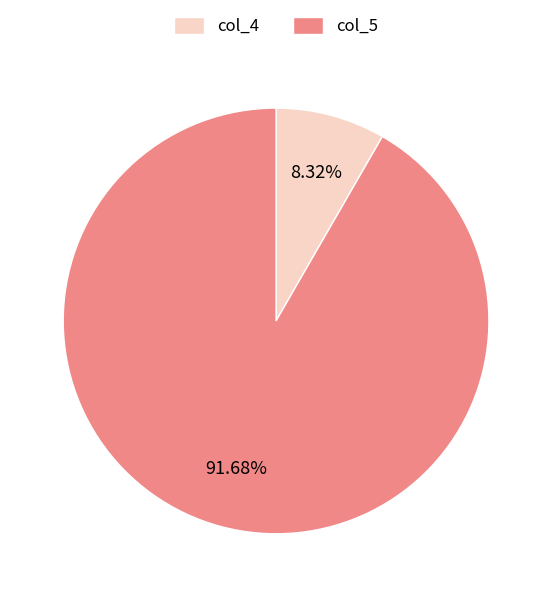

Rank the categories by value from lowest to highest.

col_4, col_5